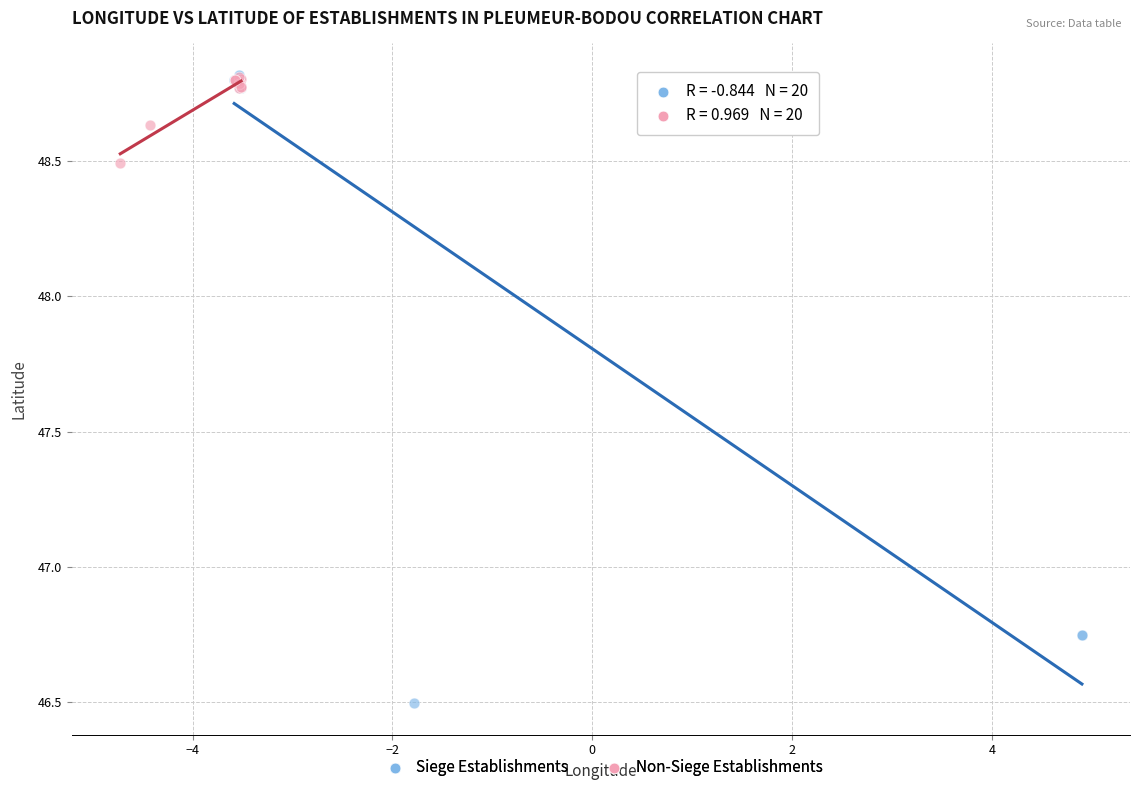

Which series reaches the minimum Y coordinate?

Siege Establishments